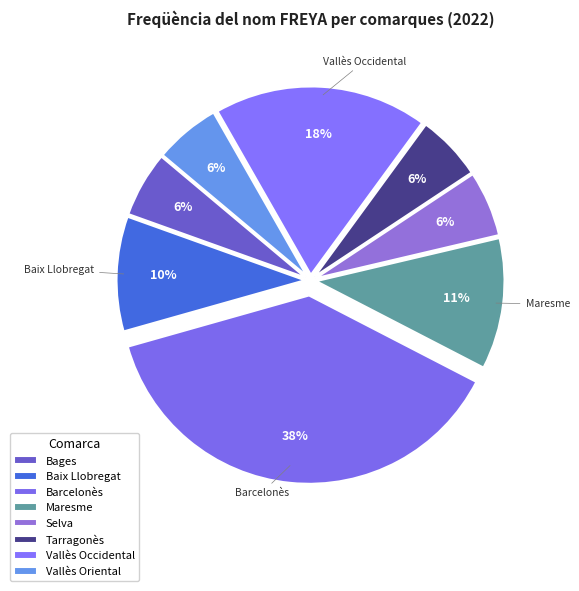

How many slices are in this pie chart?

8